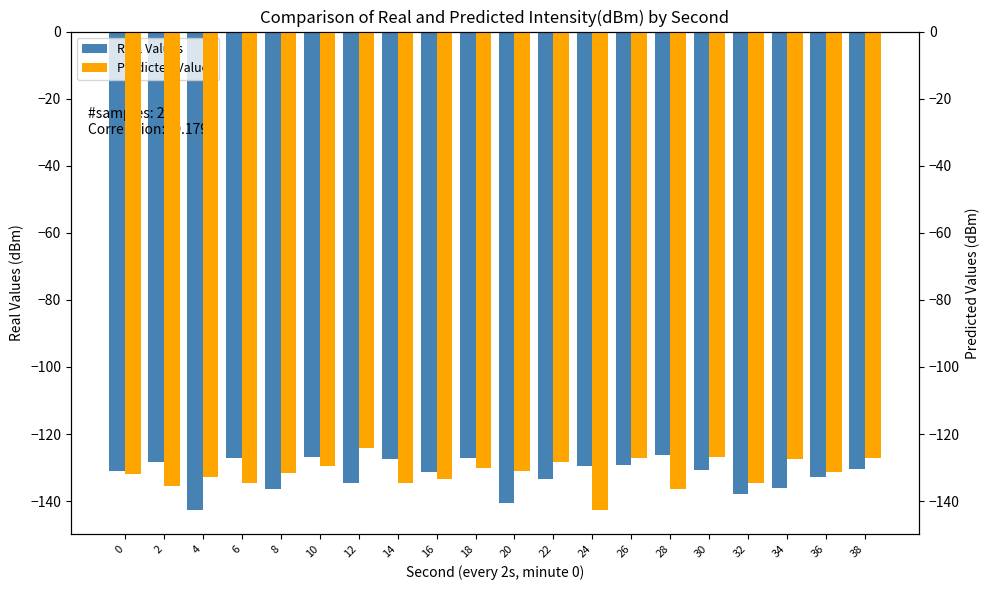

The Predicted Values series shows -129.4 at 10. True or false?

True